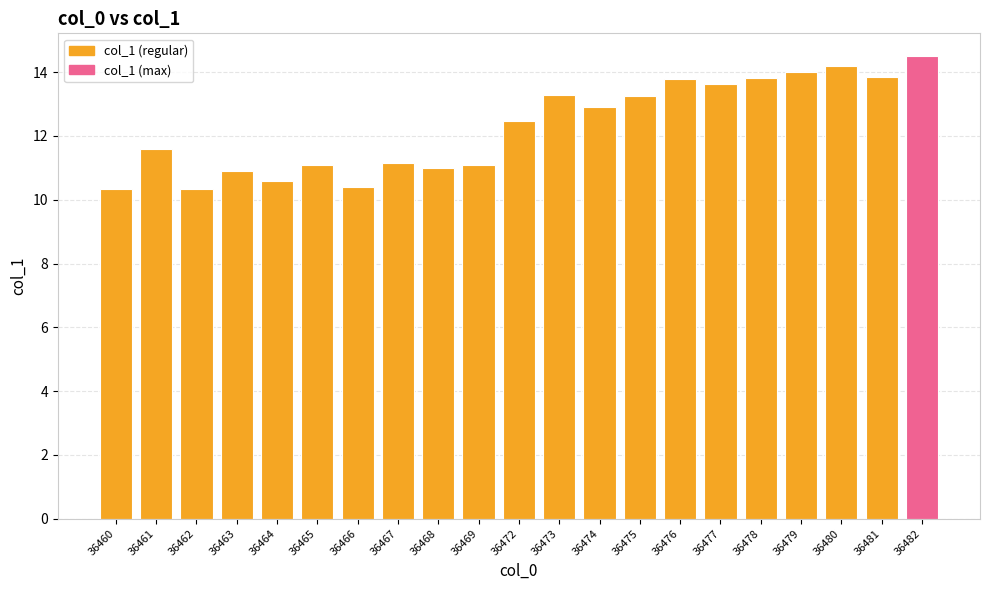

What is the greatest value displayed?

14.5